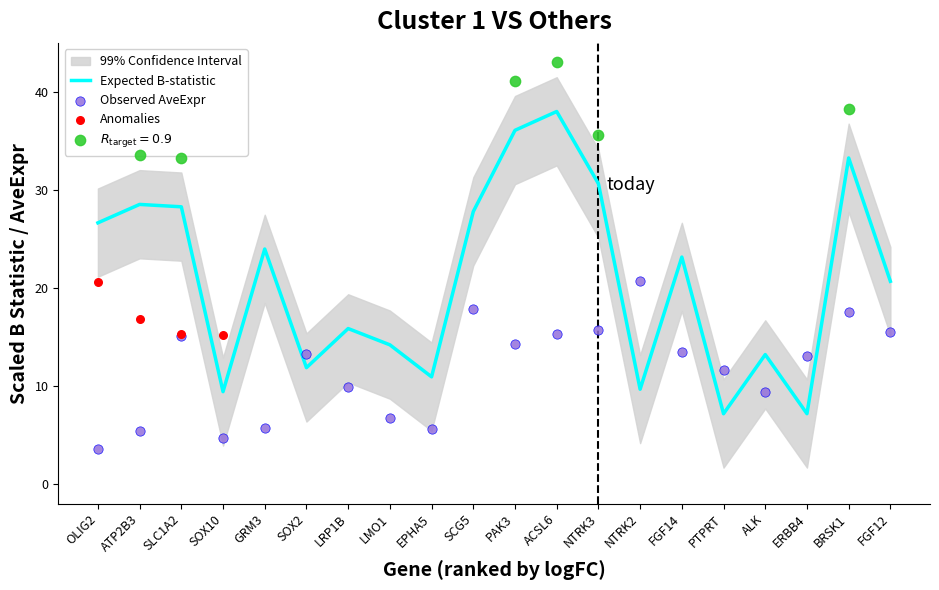

The value of Expected B-statistic at LMO1 is 20.3. True or false?

False